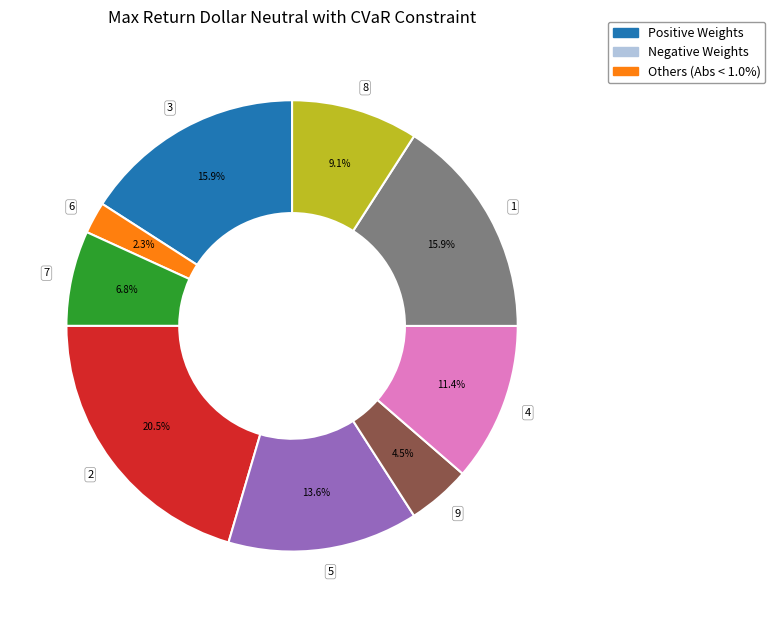

To the nearest percent, what is the average slice percentage?

11%